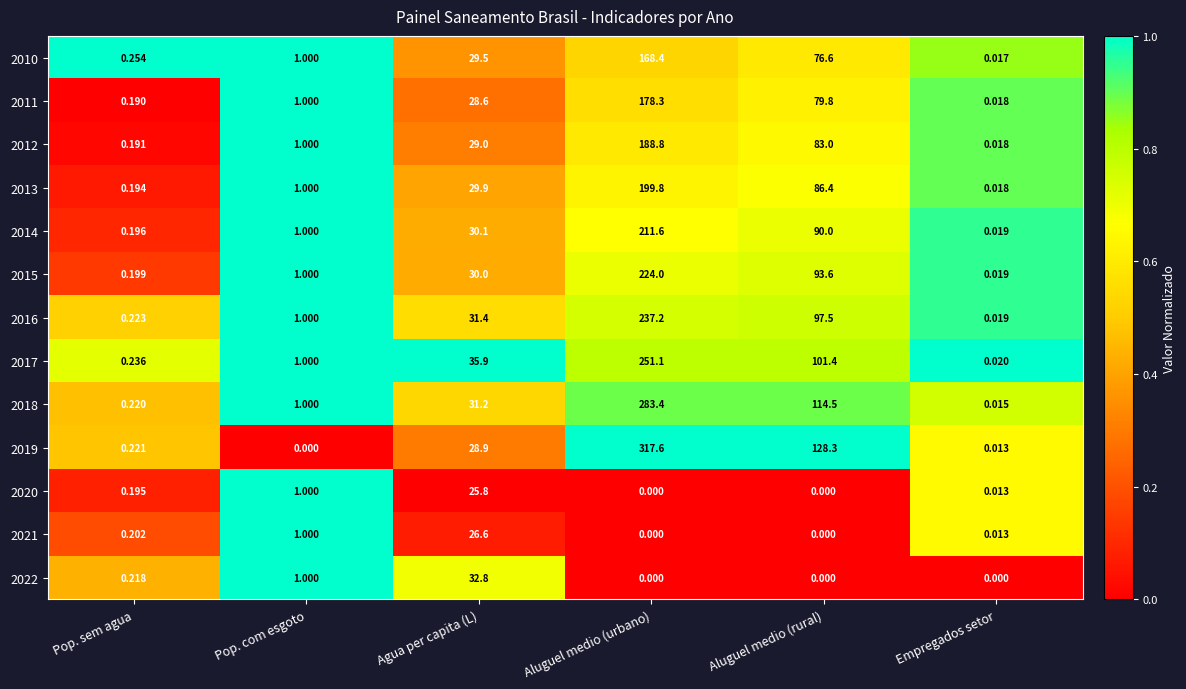

At which category is the sum across all series the highest?

Aluguel medio (urbano)